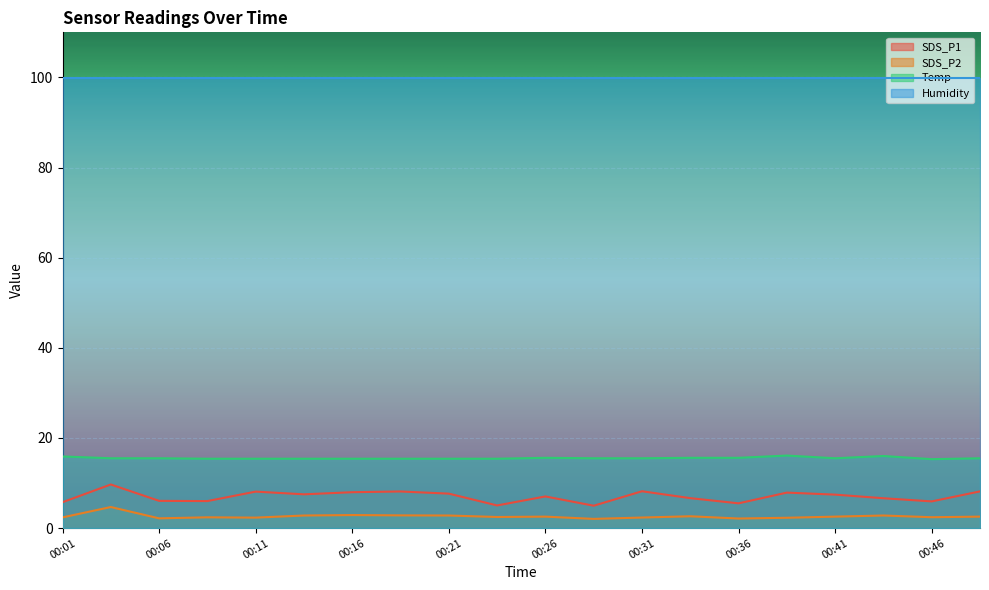

Which series changed the most between 00:16 and 00:43?

SDS_P1